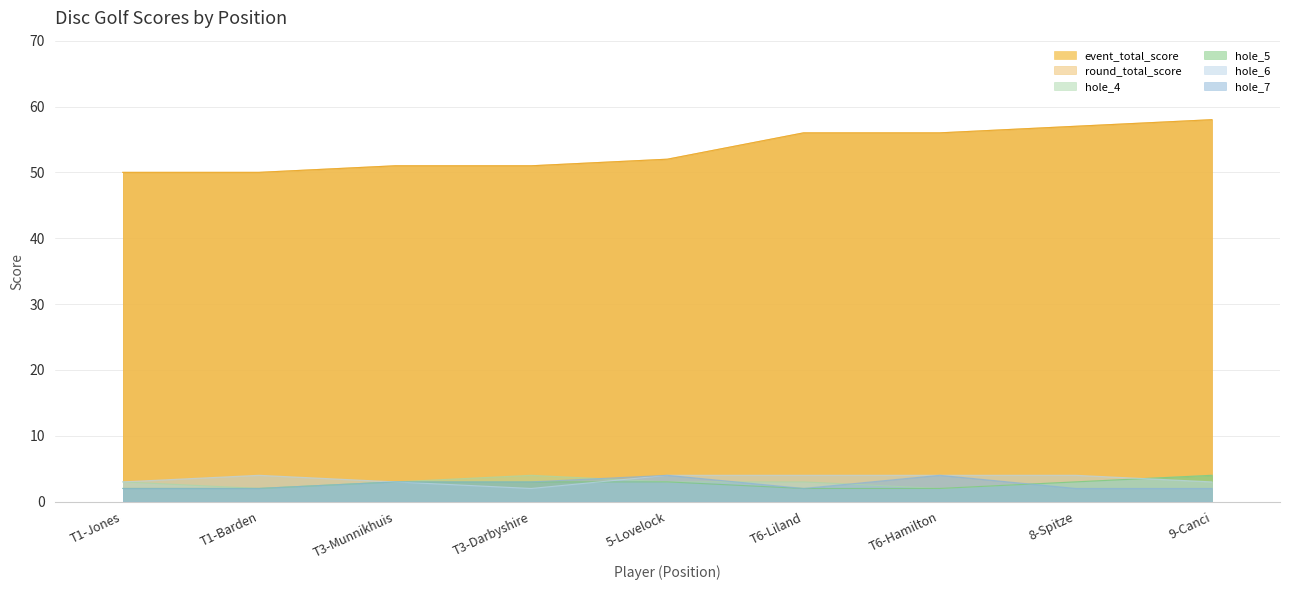

List the labels in order of round_total_score value, largest first.

9-Canci, 8-Spitze, T6-Liland, T6-Hamilton, 5-Lovelock, T3-Munnikhuis, T3-Darbyshire, T1-Jones, T1-Barden